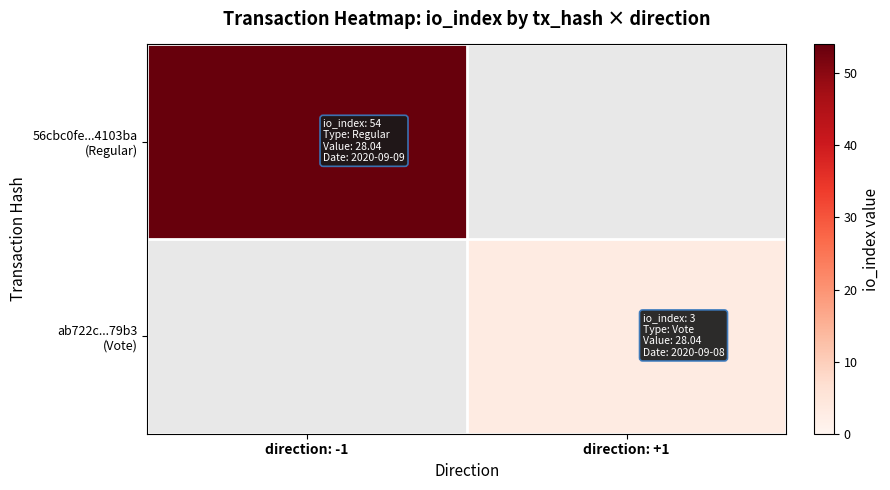

How many values in 56cbc0fe...4103ba (Regular) are above zero?

1